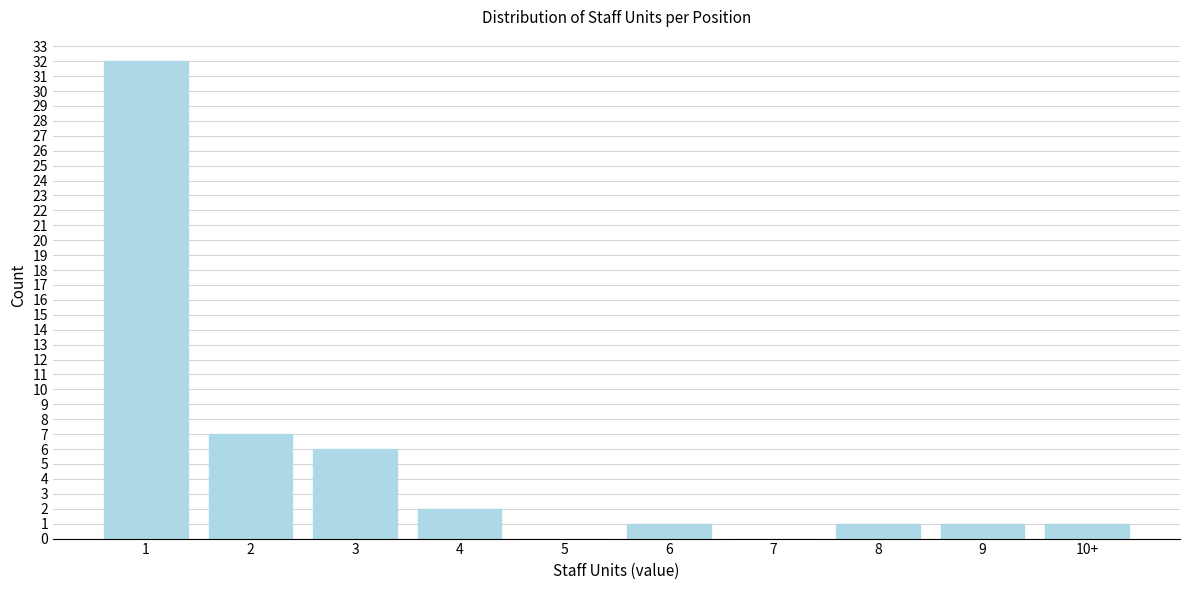

Reading left to right, what are all the values shown in this chart?

1=32	2=7	3=6	4=2	5=0	6=1	7=0	8=1	9=1	10+=1